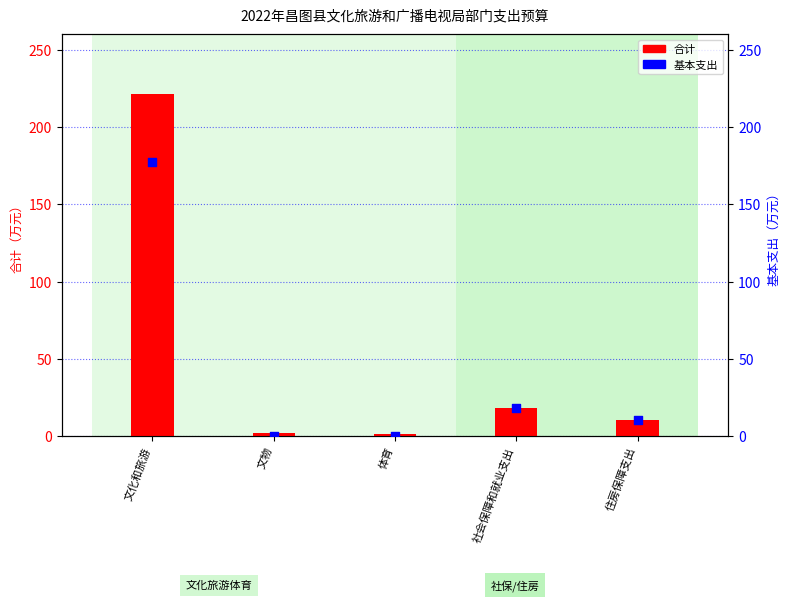

What are all the series names shown in the legend?

合计, 基本支出